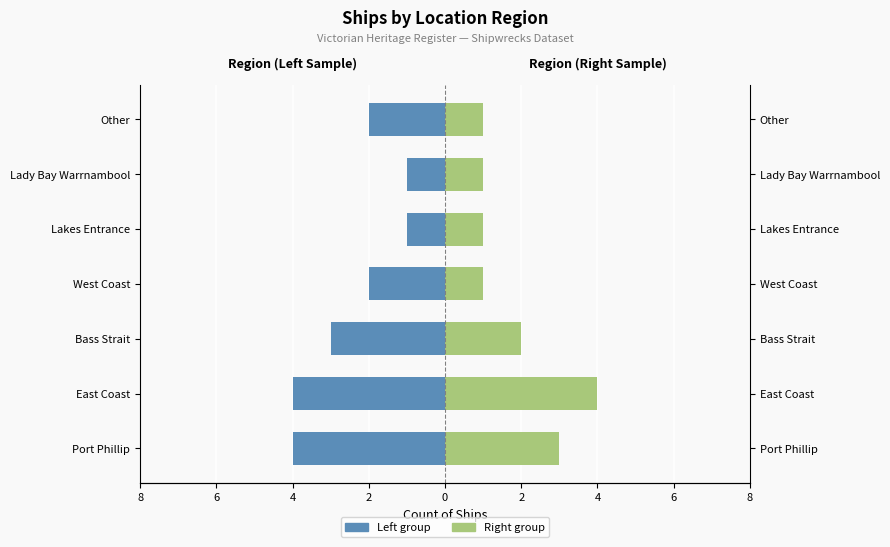

Between Port Phillip and Lady Bay Warrnambool, which series saw the biggest shift?

Left (Maschi style)